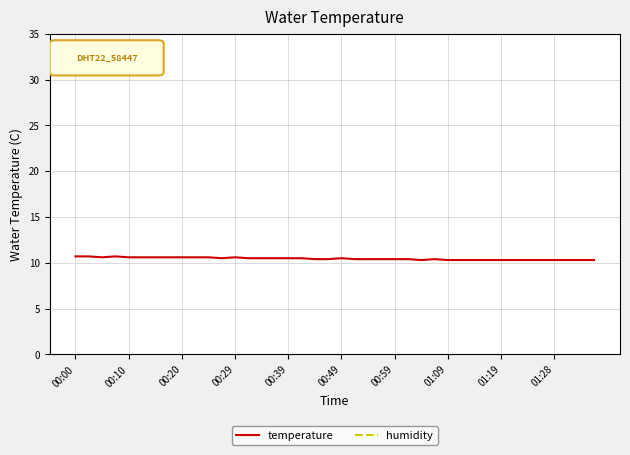

Which series has the largest total across all categories?

humidity